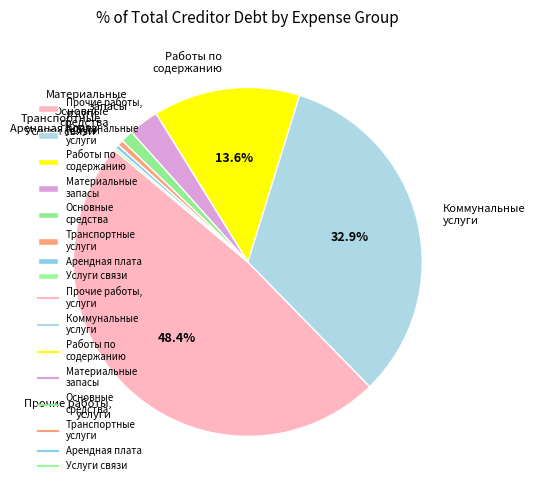

Which category has the biggest portion of the pie?

Прочие работы, услуги